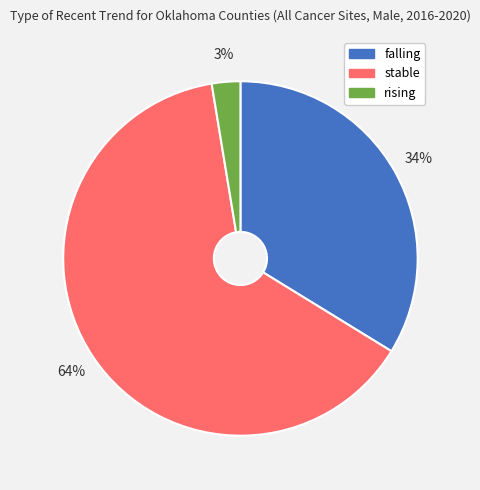

To the nearest percent, what portion does falling represent?

34%